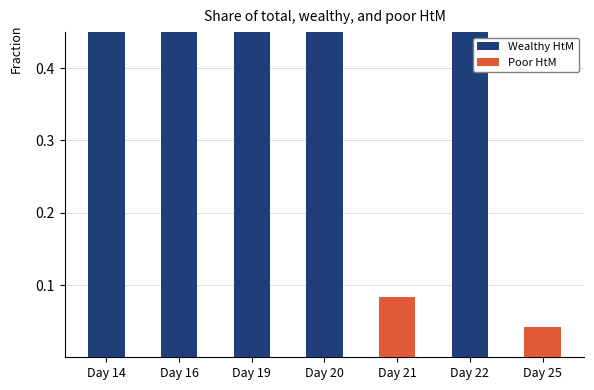

What is the difference between the second highest and second lowest values in the Poor HtM series?

0.1